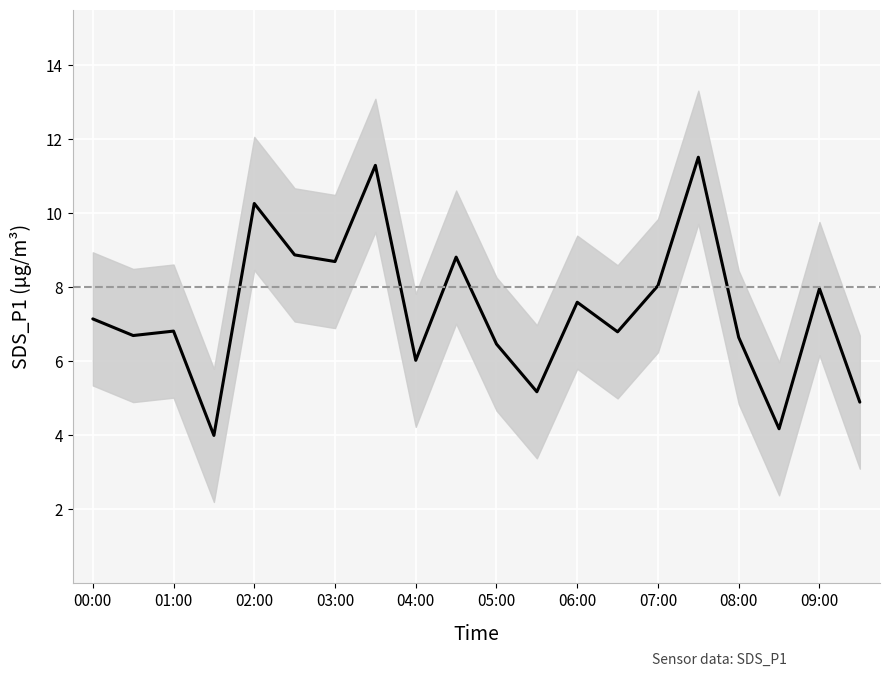

Reading right to left, transcribe all the data shown in this chart.

SDS_P1: 4.9	8.0	4.2	6.7	11.5	8.1	6.8	7.6	5.2	6.5	8.8	6.0	11.3	8.7	8.9	10.3	4.0	6.8	6.7	7.2
SDS_P1_upper: 6.7	9.8	6.0	8.4	13.3	9.8	8.6	9.4	7.0	8.3	10.6	7.8	13.1	10.5	10.7	12.1	5.8	8.6	8.5	8.9
SDS_P1_lower: 3.1	6.2	2.4	4.8	9.7	6.2	5.0	5.8	3.4	4.7	7.0	4.2	9.5	6.9	7.1	8.5	2.2	5.0	4.9	5.3